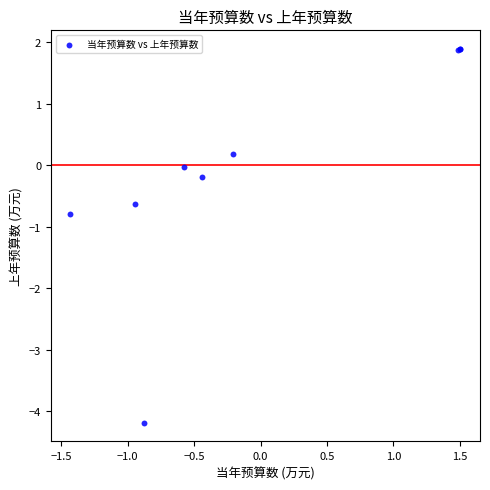

What Y value in the scatter plot is closest to -1?

-0.8